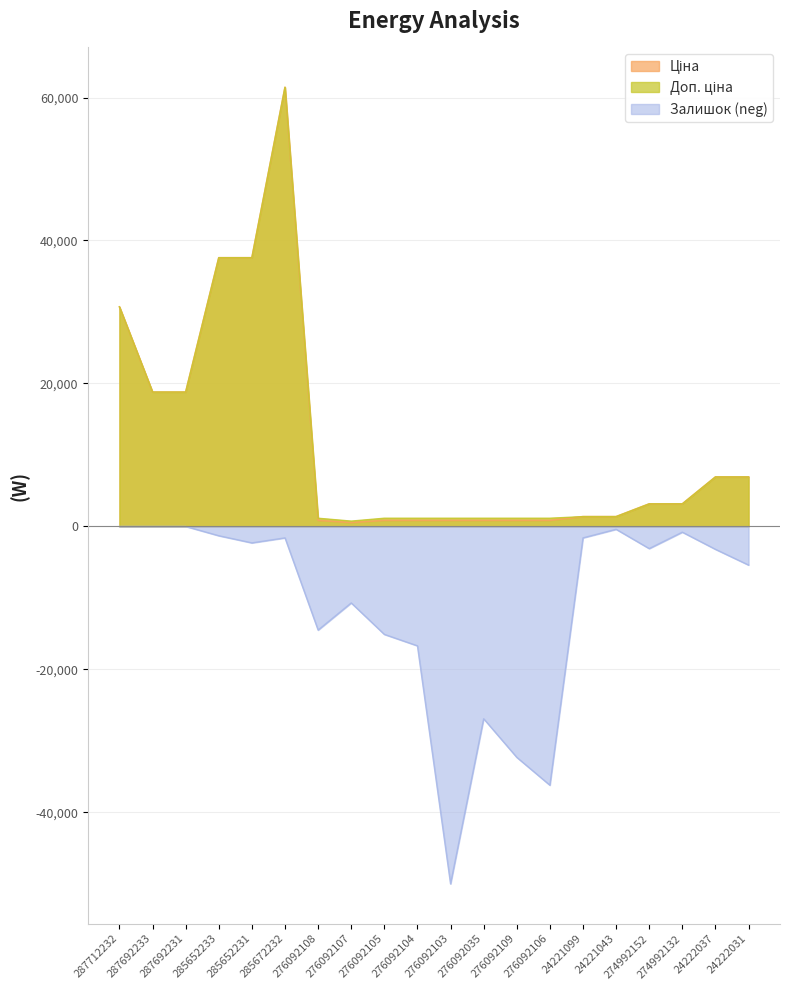

At which category is the sum across all series the highest?

285672232